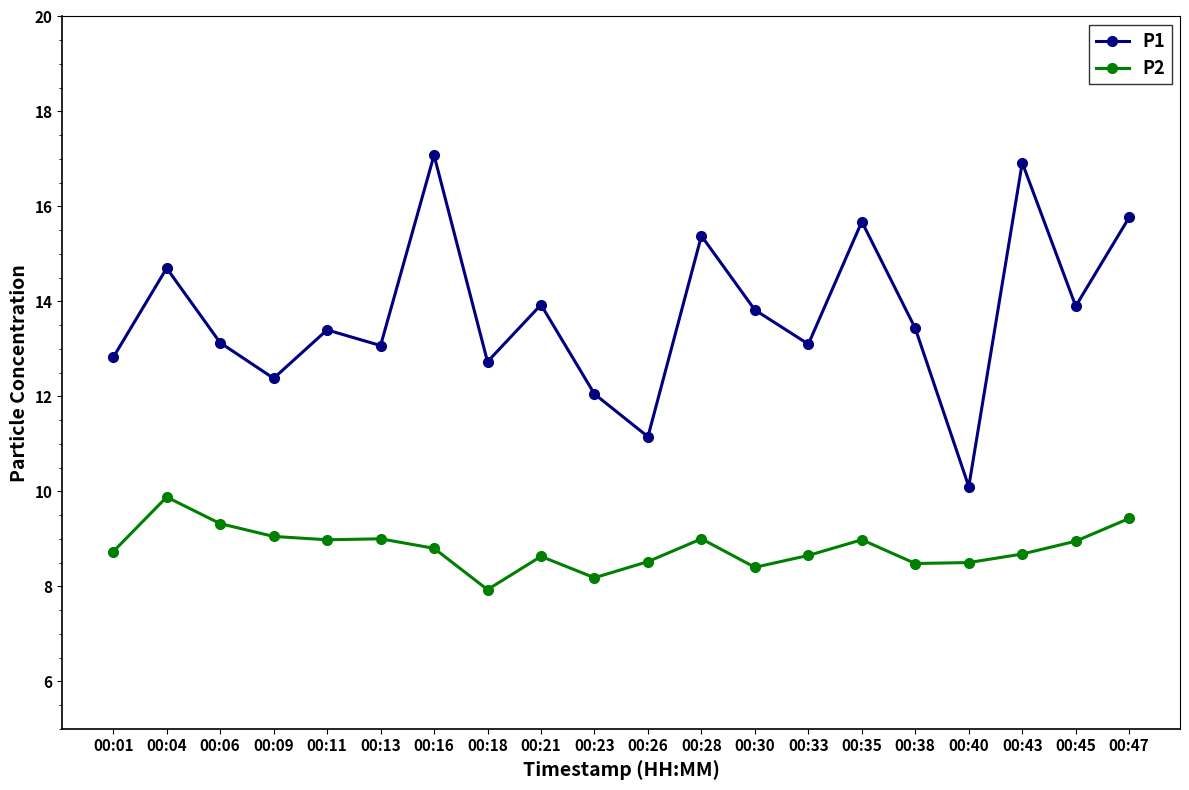

Does the chart display data point markers on the line(s)?

Yes